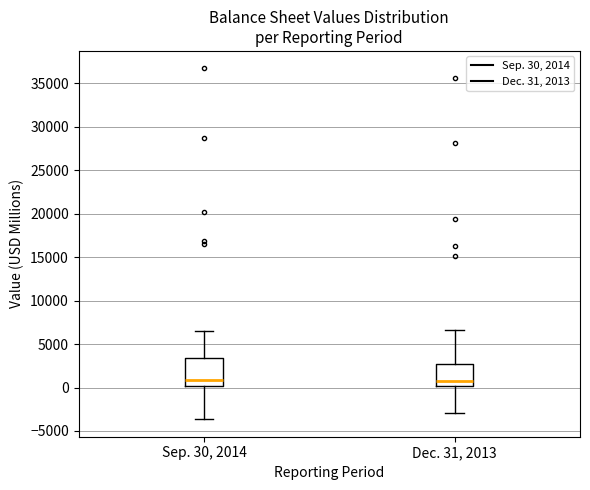

Reading left to right, transcribe this box plot: for each box, give where its median line is, the range the box spans, and where its two whiskers end, as read against the y-axis. The values are not printed on the chart, so give them approximately, as read against the axis.

Sep. 30, 2014: median 1000, box 0 to 3500, whiskers -3500 to 6500
Dec. 31, 2013: median 1000, box 0 to 2500, whiskers -3000 to 6500